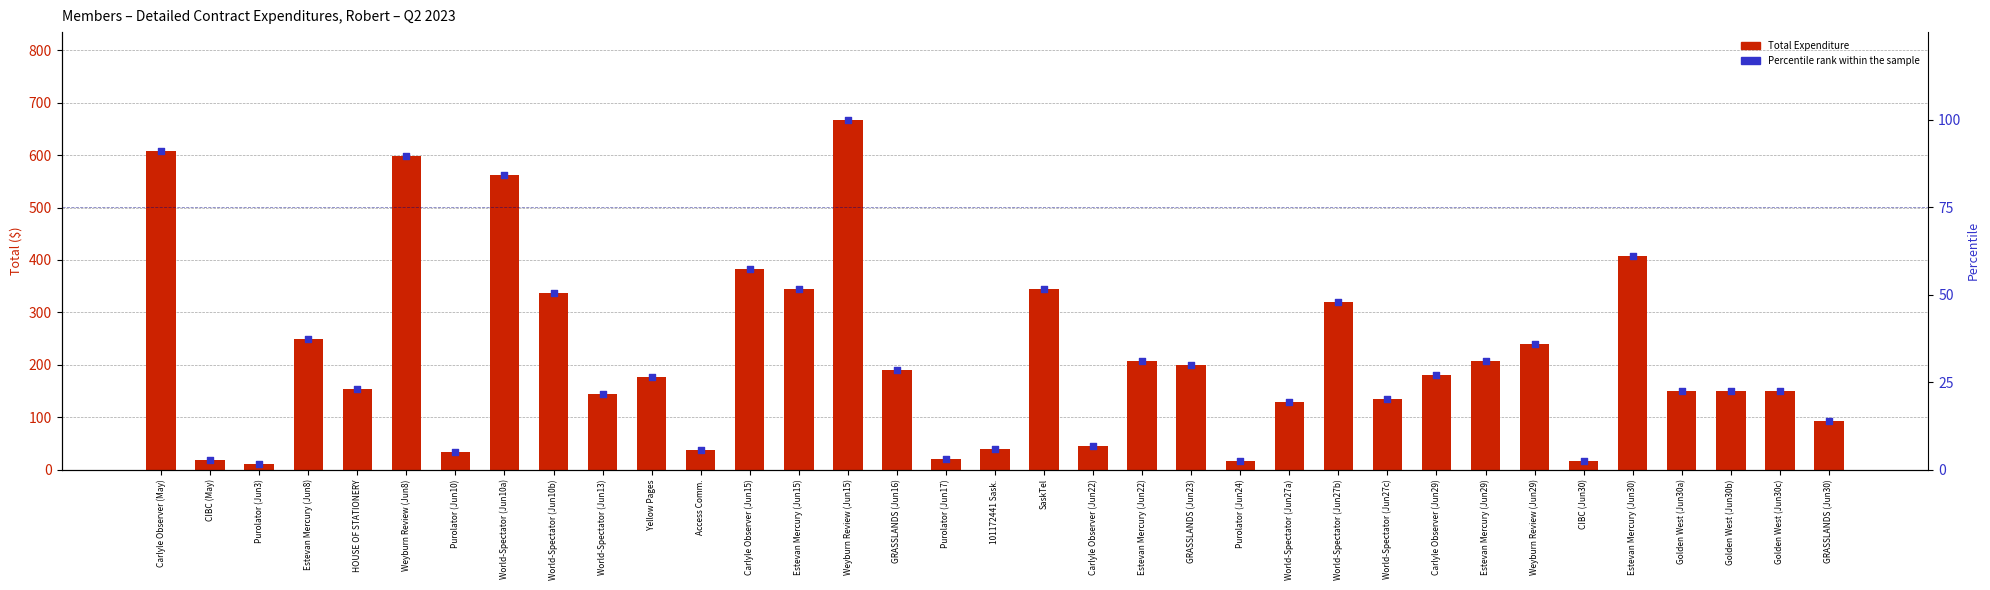

Which series has the largest total across all categories?

Total Expenditure